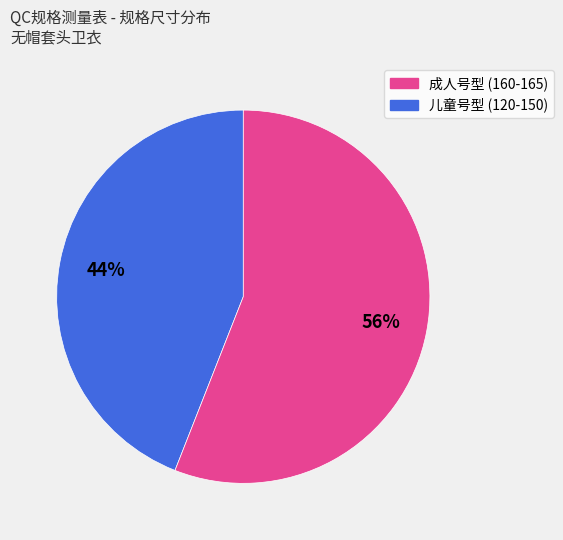

To the nearest percent, what is the average slice percentage?

50%